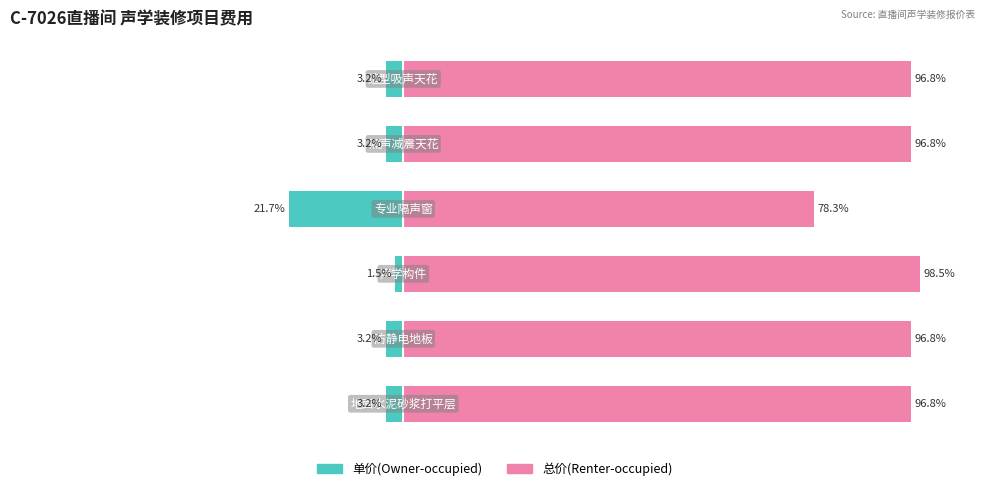

At how many categories does at least one series exceed 64?

6